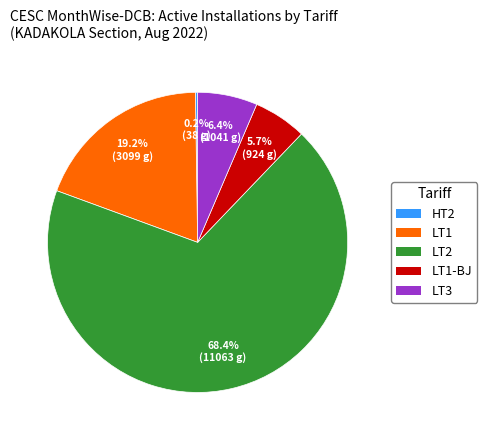

Combined, do LT3 and LT1 account for over 50%?

No